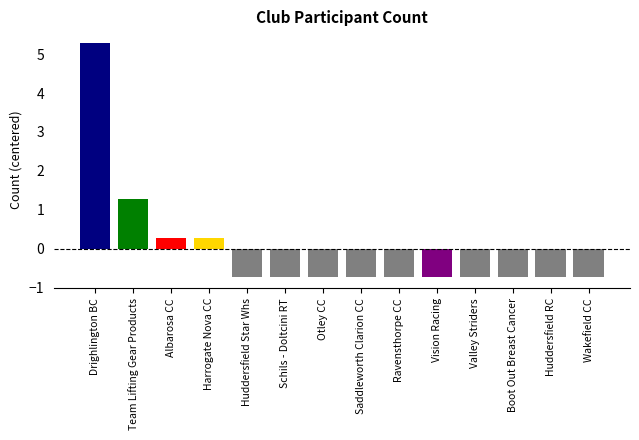

What is the difference between the maximum and second lowest values?

6